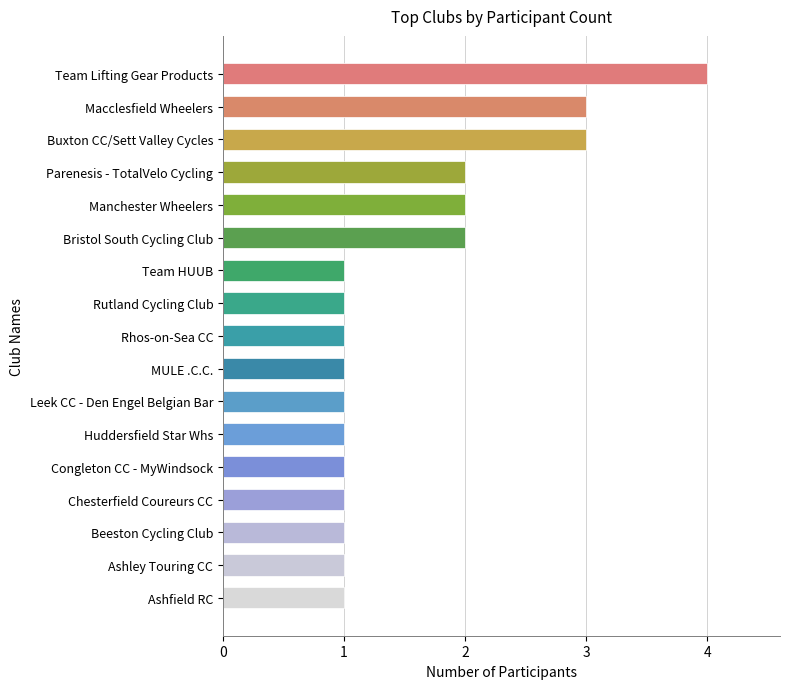

The chart shows a value of 0 at Beeston Cycling Club. True or false?

False